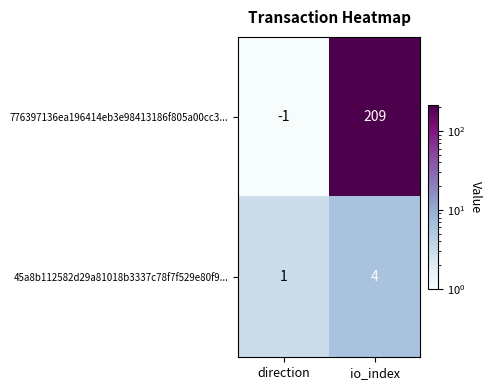

Reading right to left, extract all data points from this chart.

776397136ea196414eb3e98413186f805a00cc3...: io_index=209	direction=-1
45a8b112582d29a81018b3337c78f7f529e80f9...: io_index=4	direction=1